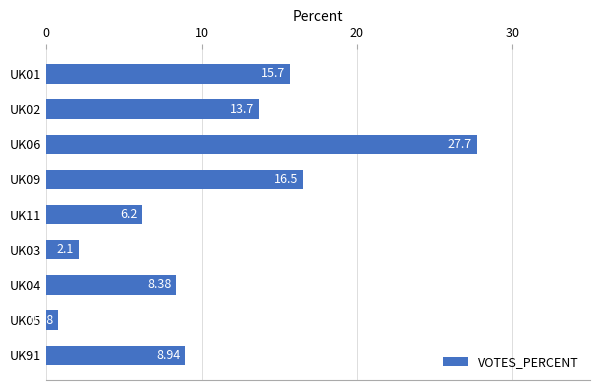

List the labels in order of value, smallest first.

UK05, UK03, UK11, UK04, UK91, UK02, UK01, UK09, UK06